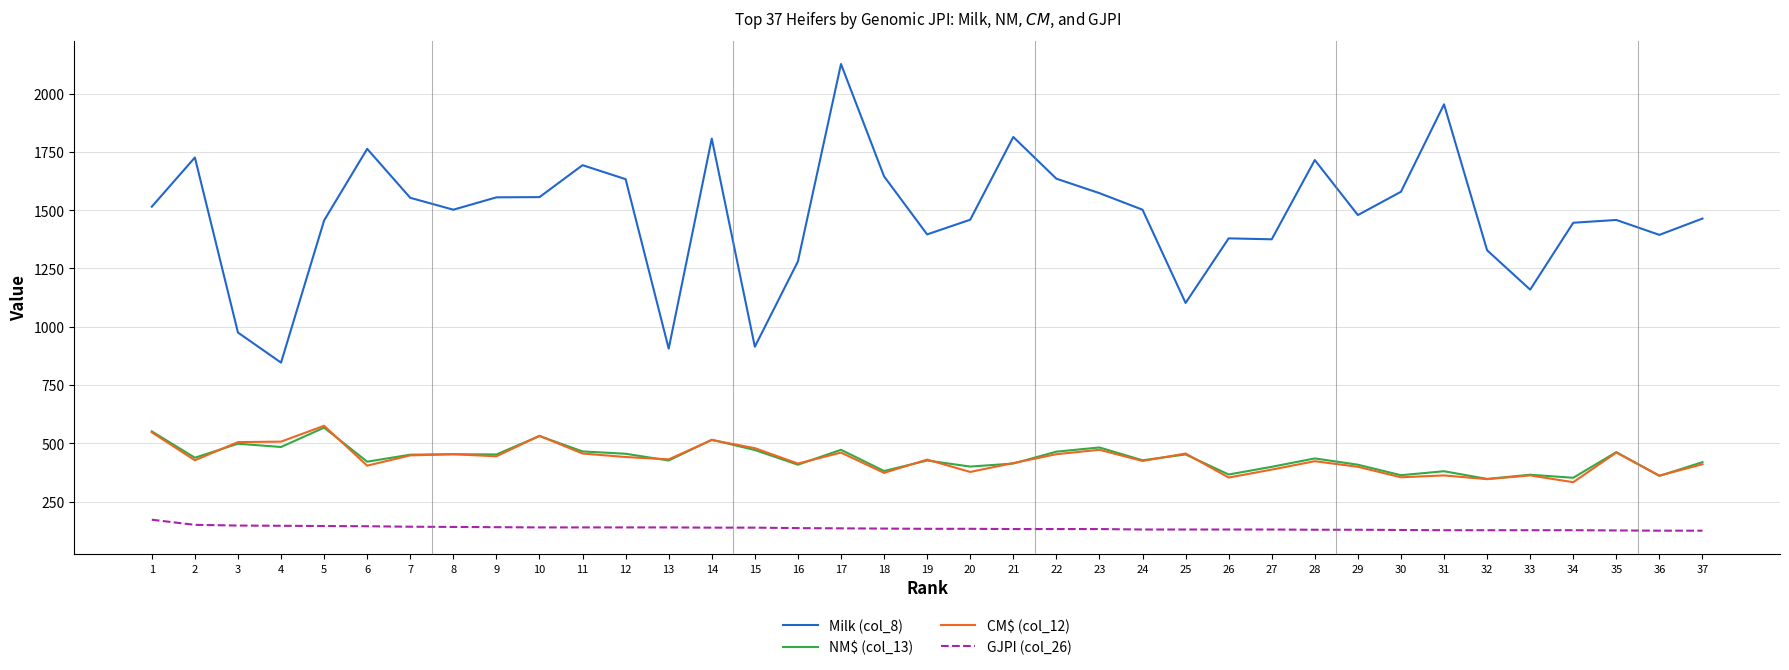

What is the greatest value displayed?

2127